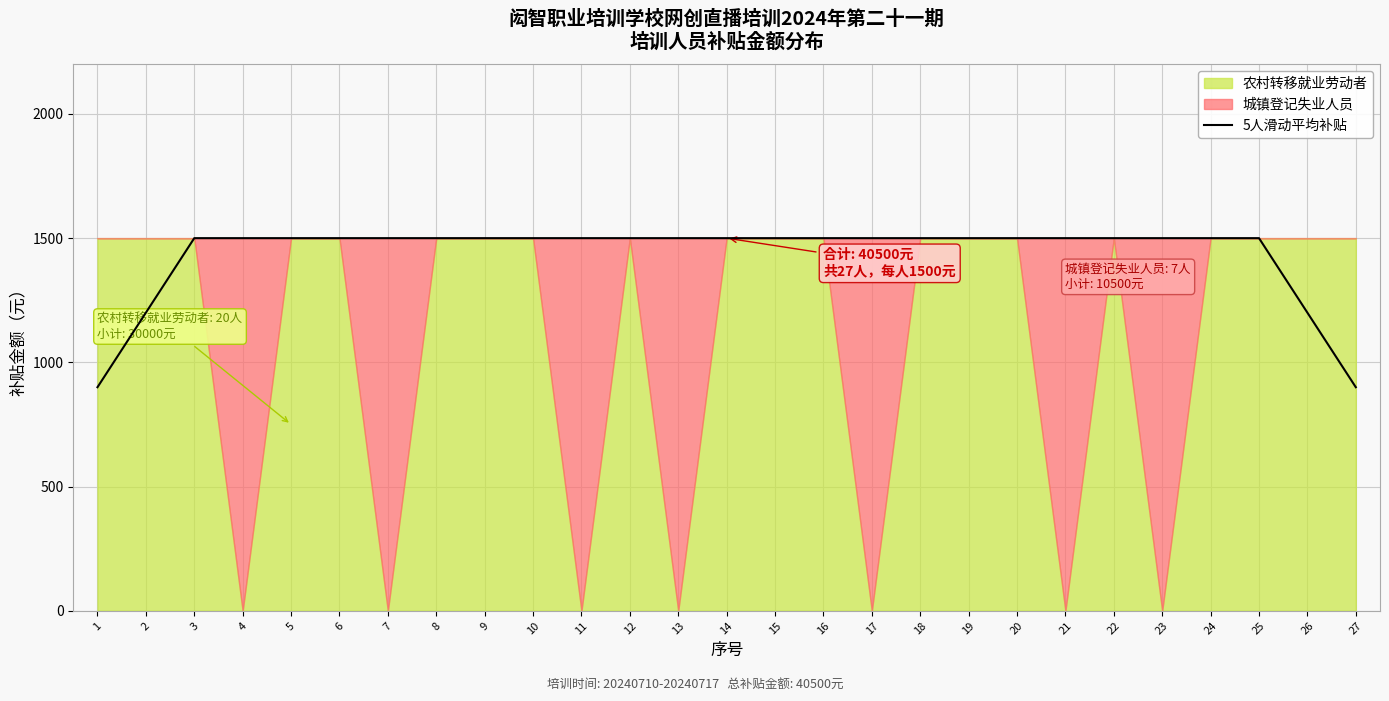

List the labels in order of value, smallest first.

1, 27, 2, 26, 3, 4, 5, 6, 7, 8, 9, 10, 11, 12, 13, 14, 15, 16, 17, 18, 19, 20, 21, 22, 23, 24, 25